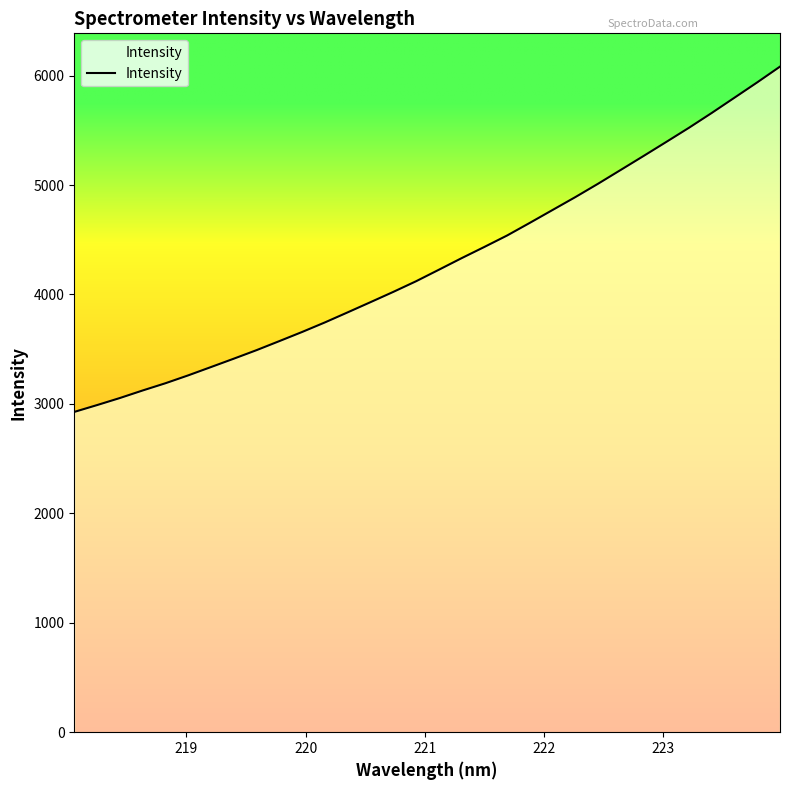

What is the minimum value shown in the chart?

2926.8